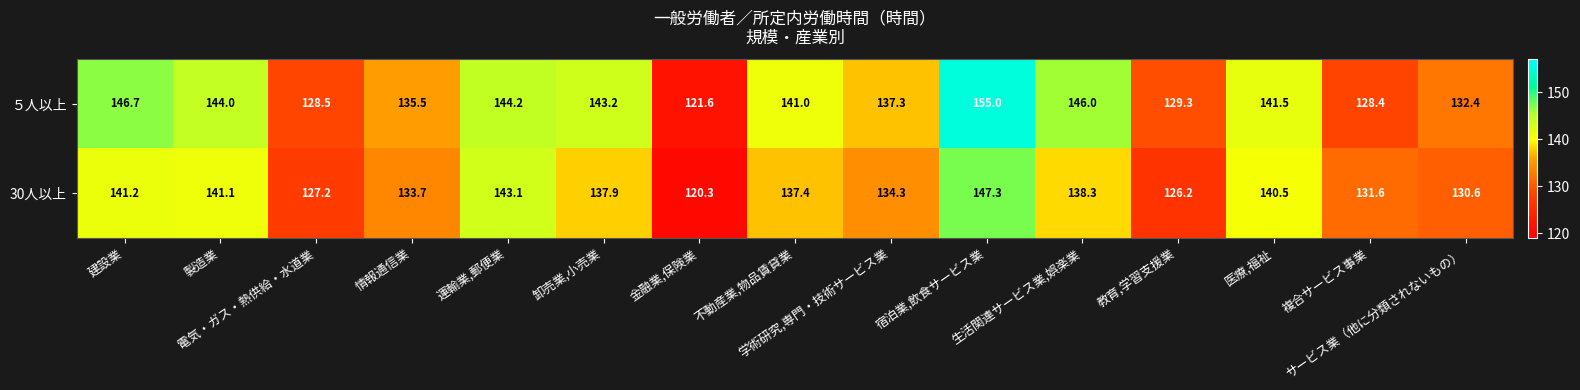

List the series in order of their overall mean, lowest first.

30人以上, ５人以上